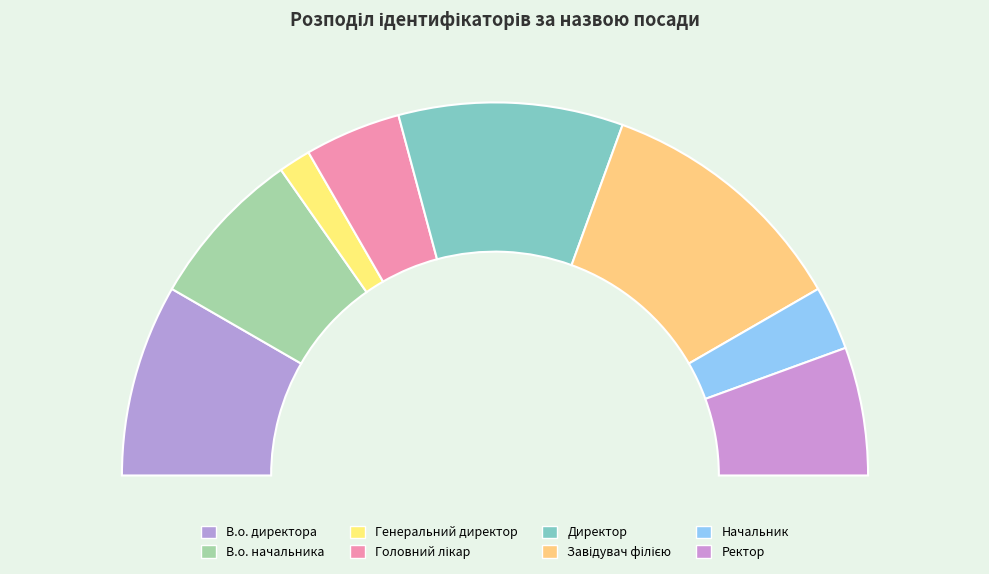

True or false: Завідувач філією accounts for 8% of the total.

False